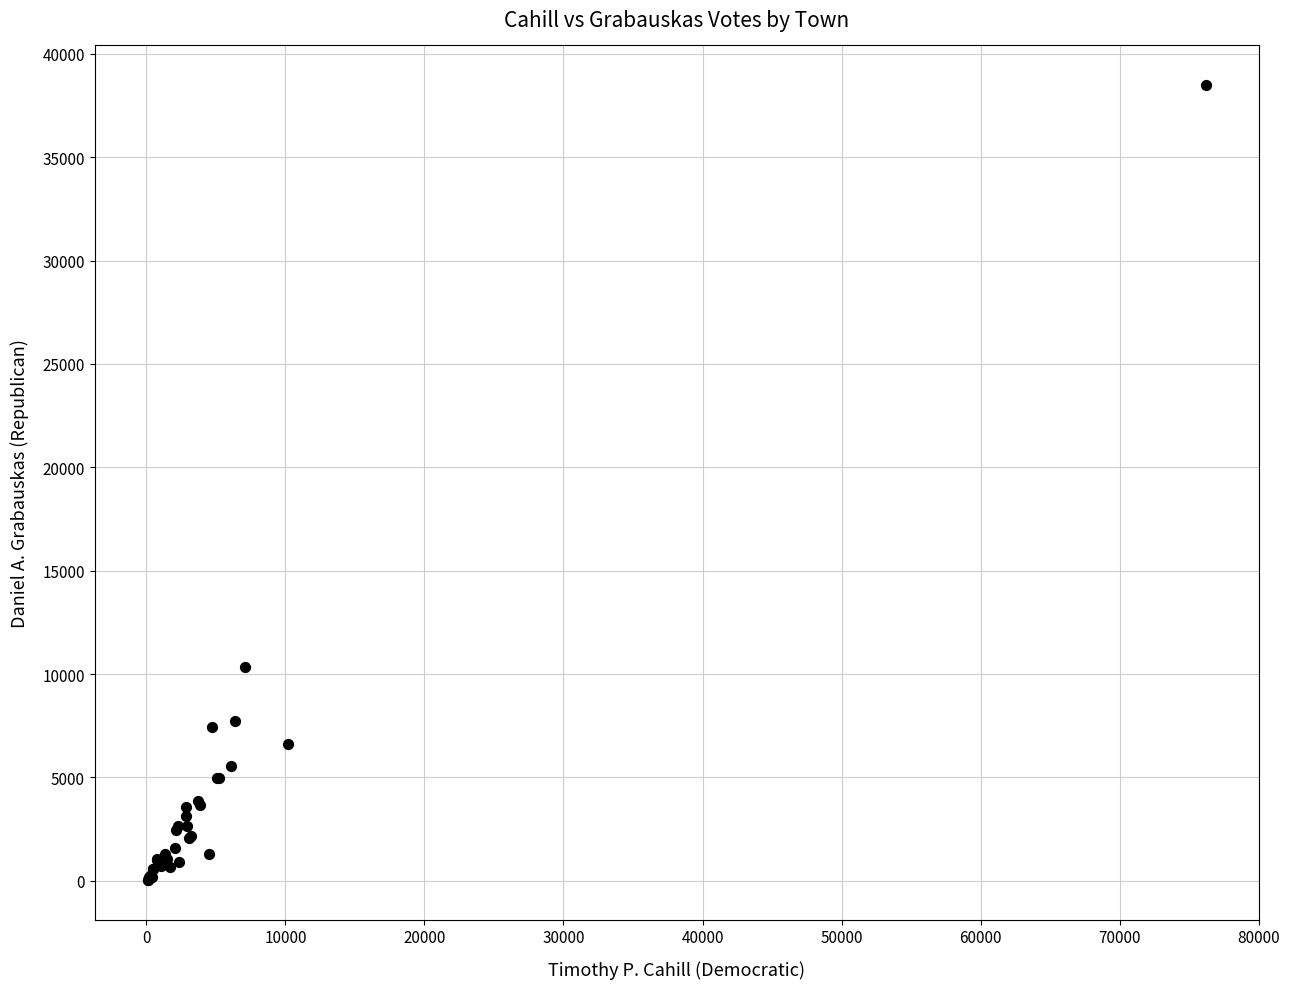

What Y value in the scatter plot is closest to 19261?

10337